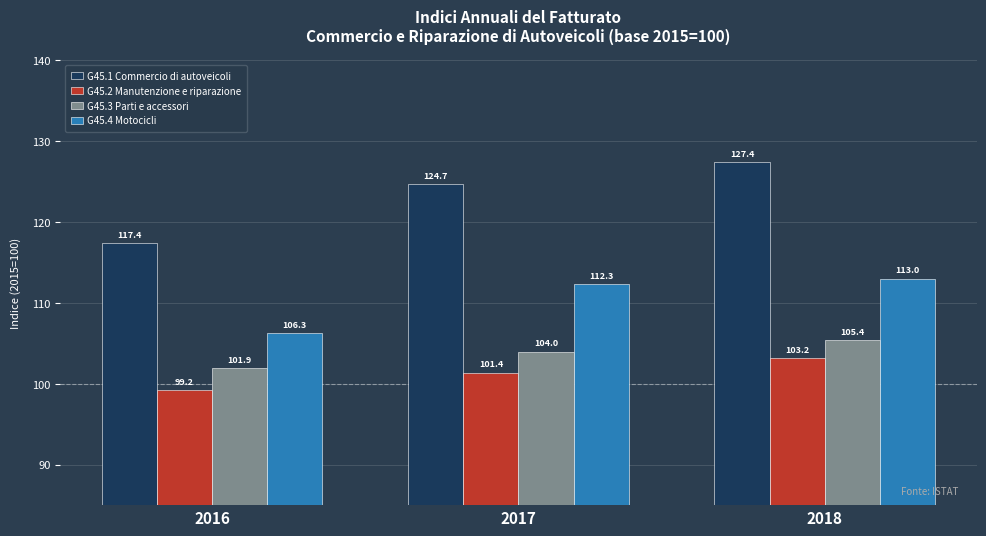

List the labels in order of G45.1 Commercio di autoveicoli value, largest first.

2018, 2017, 2016